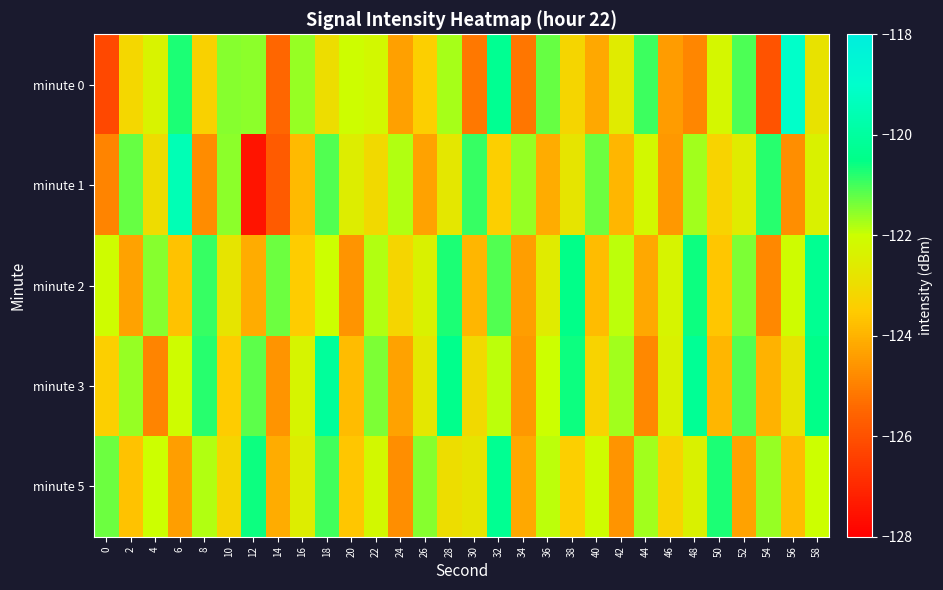

Which series has the largest total across all categories?

minute 3